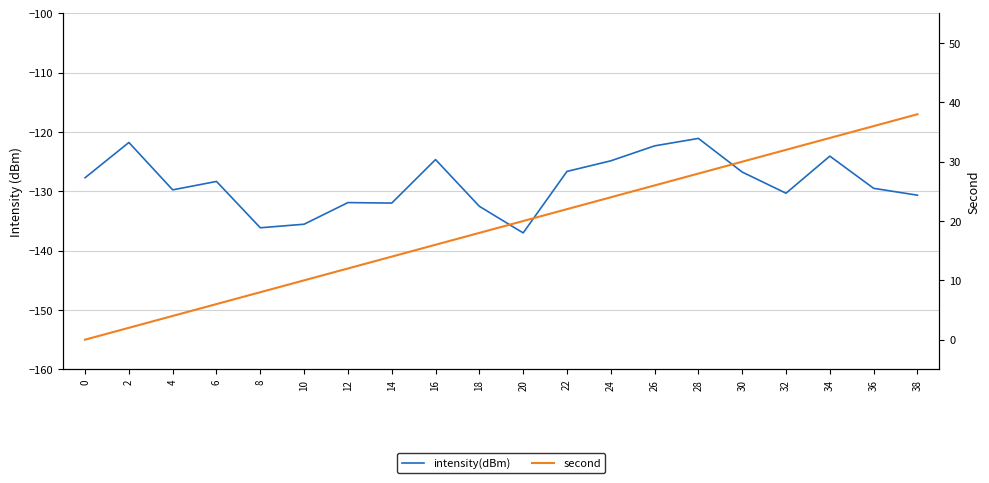

How many values in the second series are below 20?

10